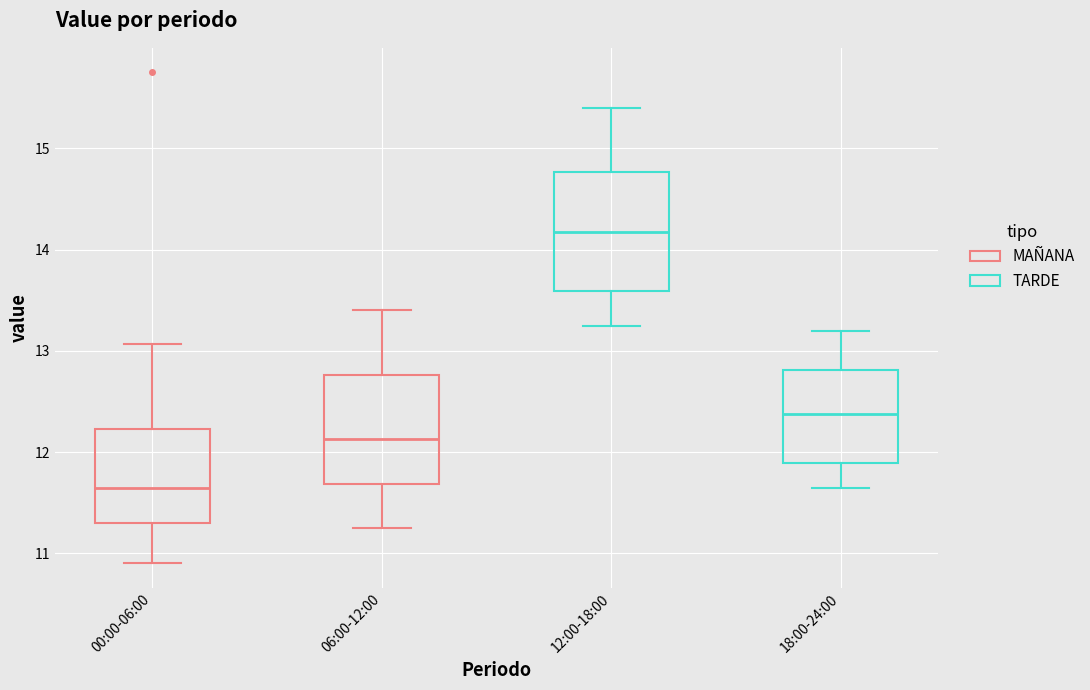

Reading left to right, transcribe this box plot: for each box, give where its median line is, the range the box spans, and where its two whiskers end, as read against the y-axis. The values are not printed on the chart, so give them approximately, as read against the axis.

00:00-06:00: median 11.7, box 11.3 to 12.2, whiskers 10.9 to 13.1
06:00-12:00: median 12.1, box 11.7 to 12.8, whiskers 11.3 to 13.4
12:00-18:00: median 14.2, box 13.6 to 14.8, whiskers 13.3 to 15.4
18:00-24:00: median 12.4, box 11.9 to 12.8, whiskers 11.7 to 13.2